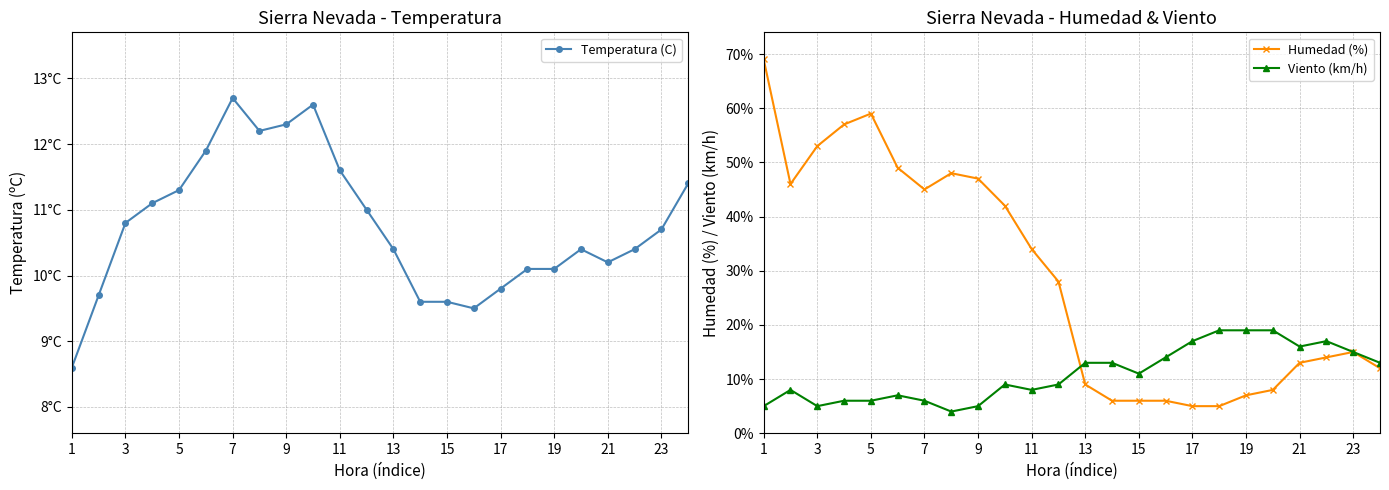

List the series in order of their peak value, lowest first.

Temperatura (C), Viento (km/h), Humedad (%)